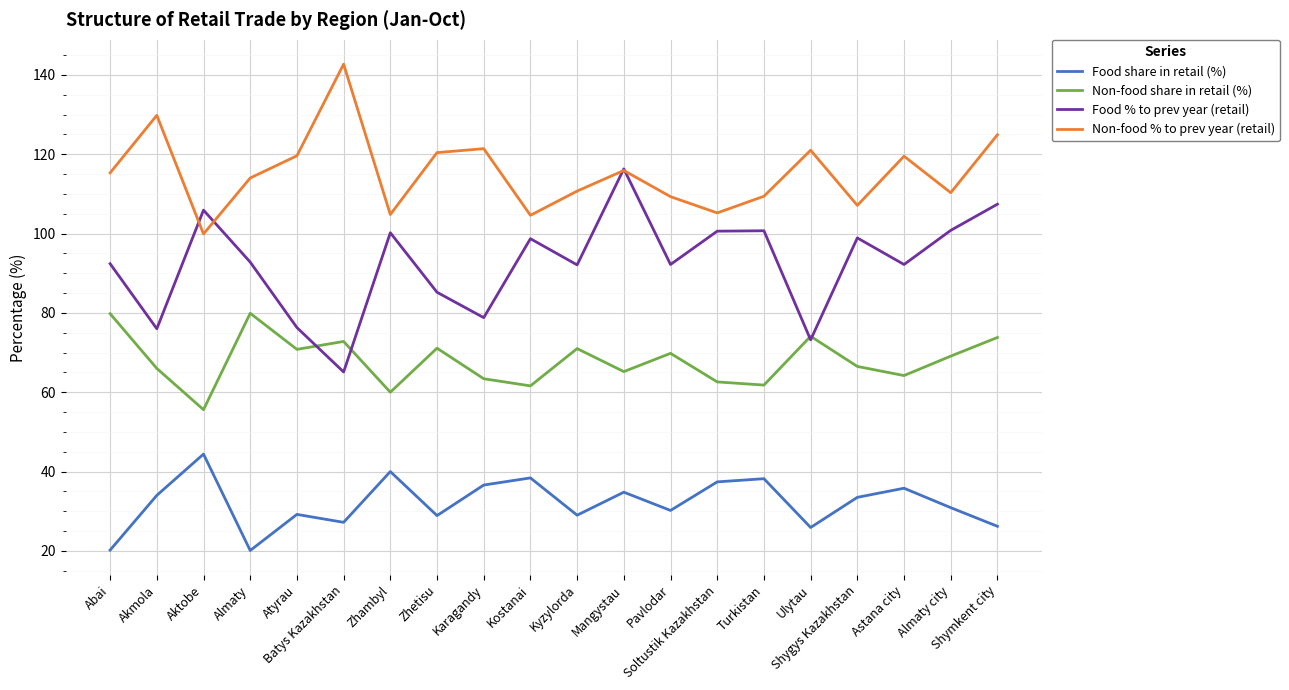

Where is the first local minimum for Non-food share in retail (%)?

Aktobe